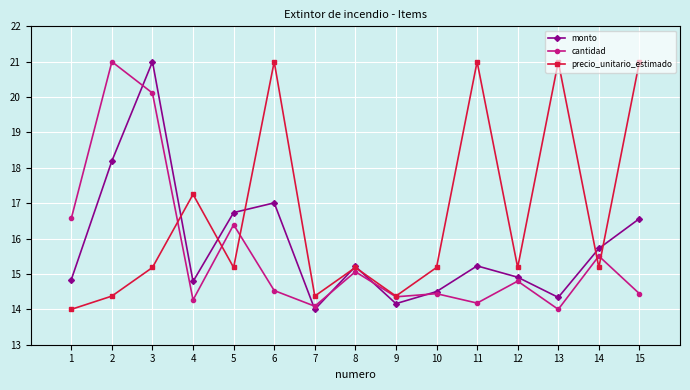

What is the minimum value shown in the chart?

14.0